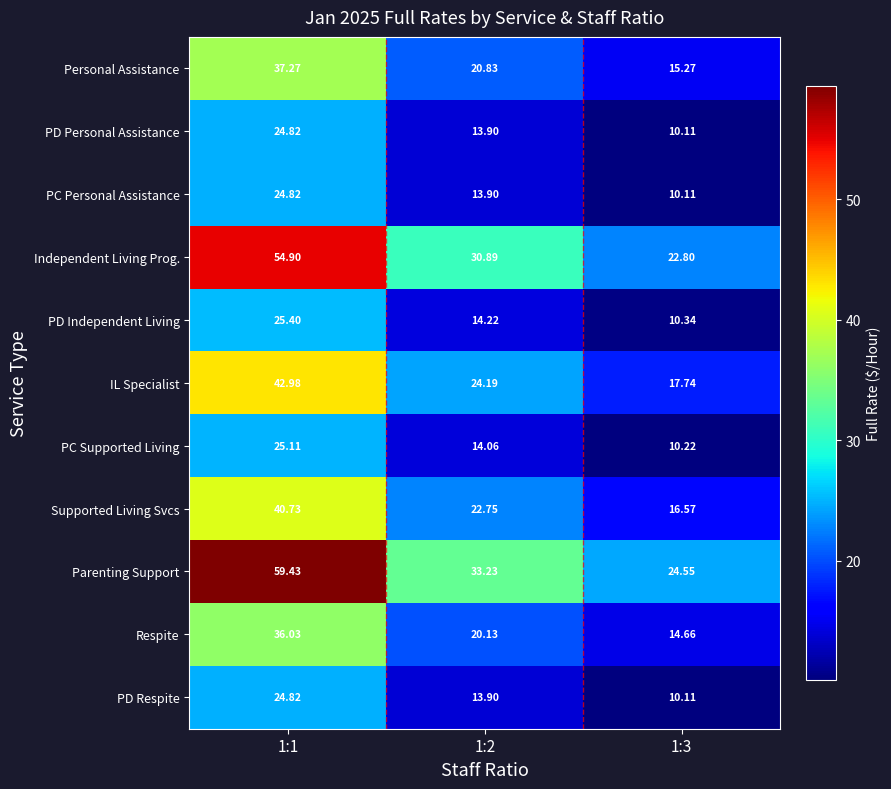

Between 1:2 and 1:3, which series saw the biggest shift?

Parenting Support